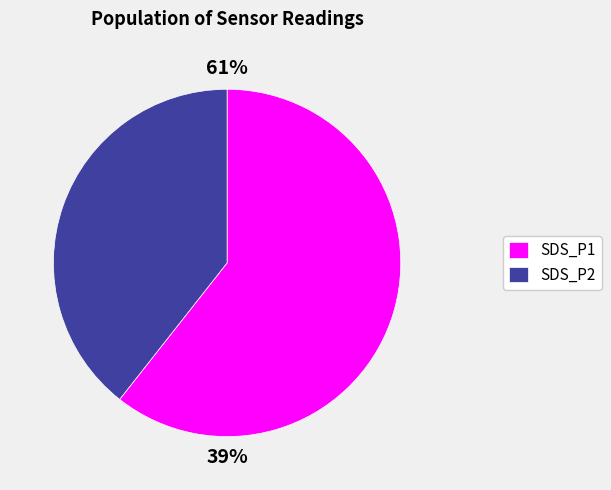

The 2 slice represents 11% of the pie. True or false?

False